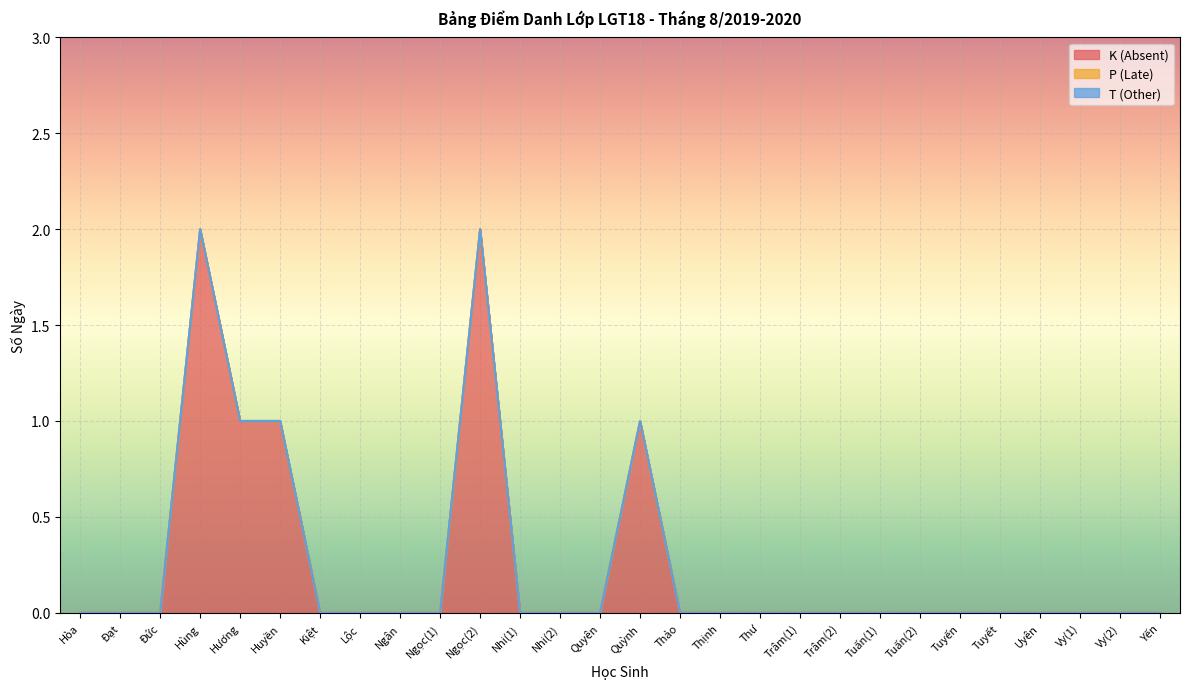

Is it true that K (Absent) equals 1 at Vy(2)?

False